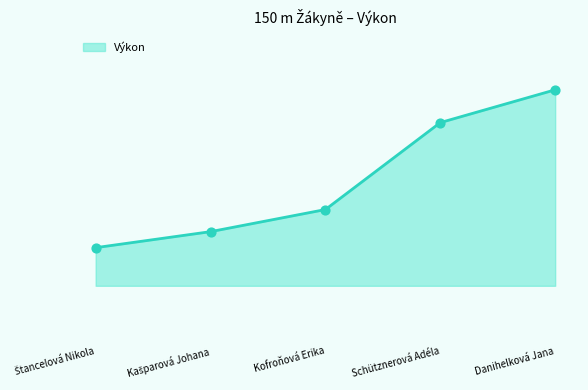

Between Kofroňová Erika and Schütznerová Adéla, which is larger?

Schütznerová Adéla